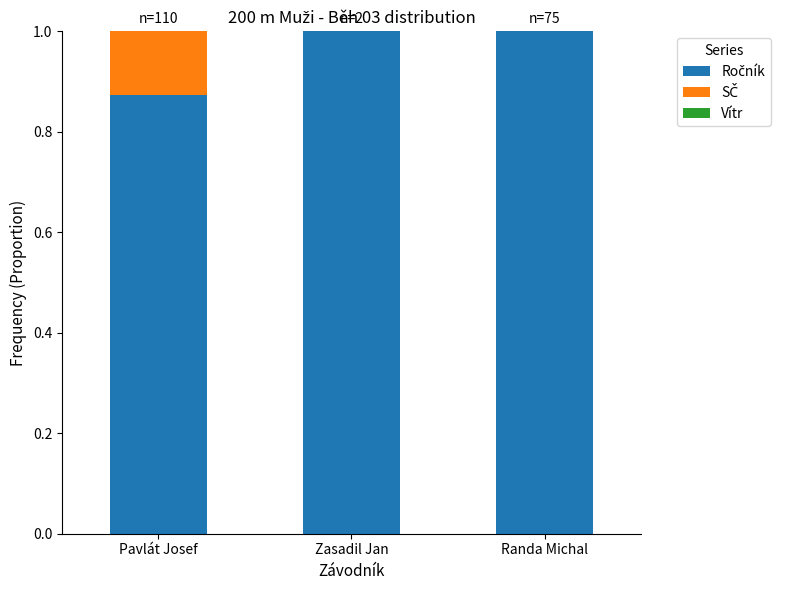

What is the total value across all series at Pavlát Josef?

1.0